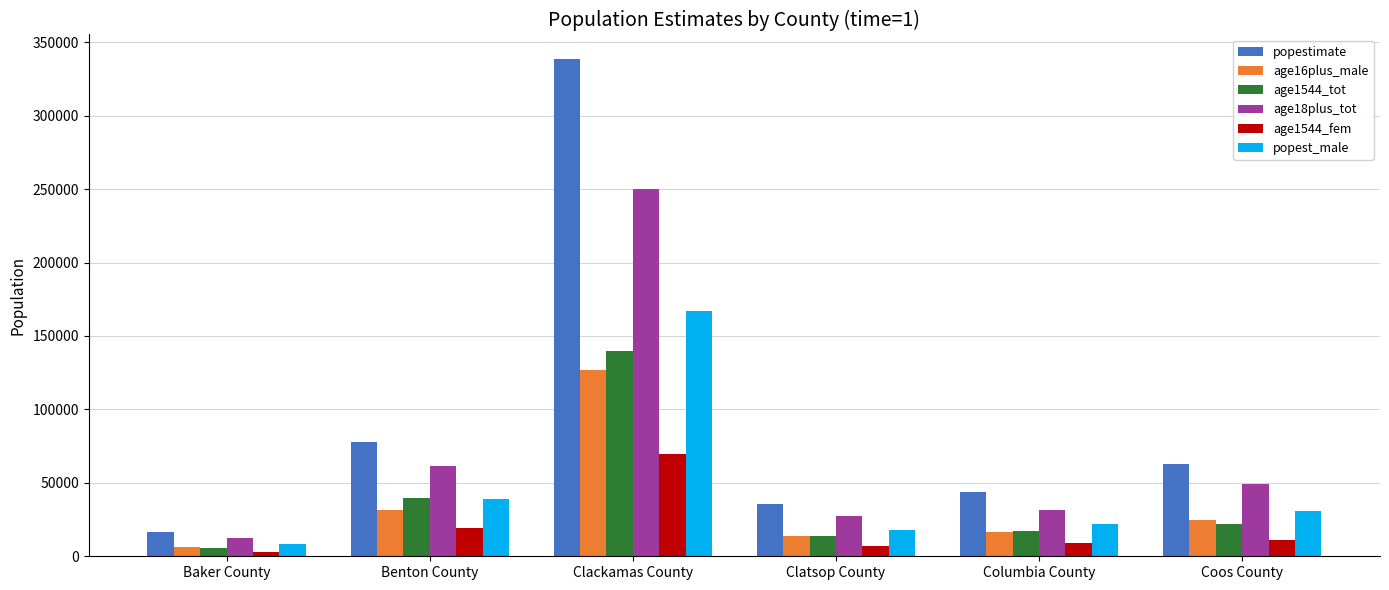

What is the spread (max minus min) of values at Clatsop County?

28808